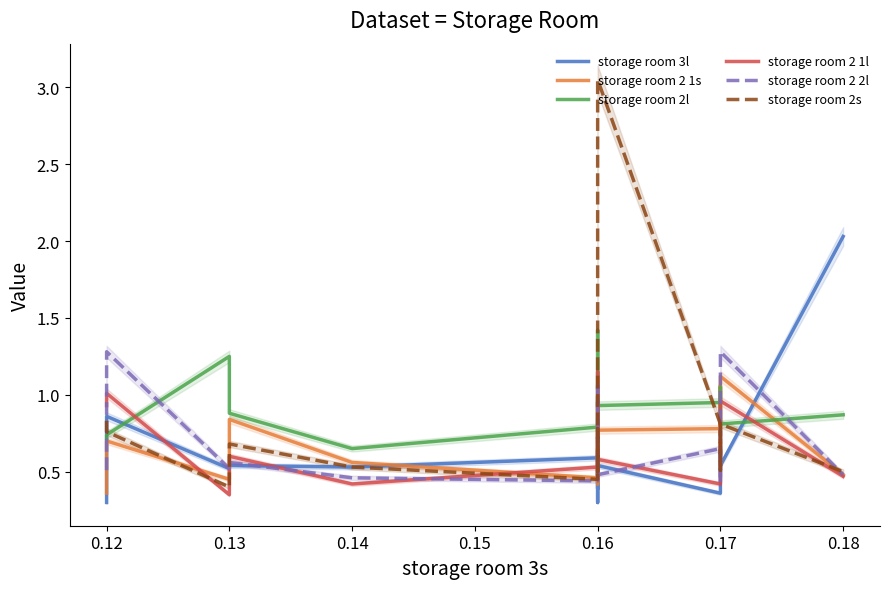

The storage room 2s series shows 0.6 at 0.13. True or false?

False